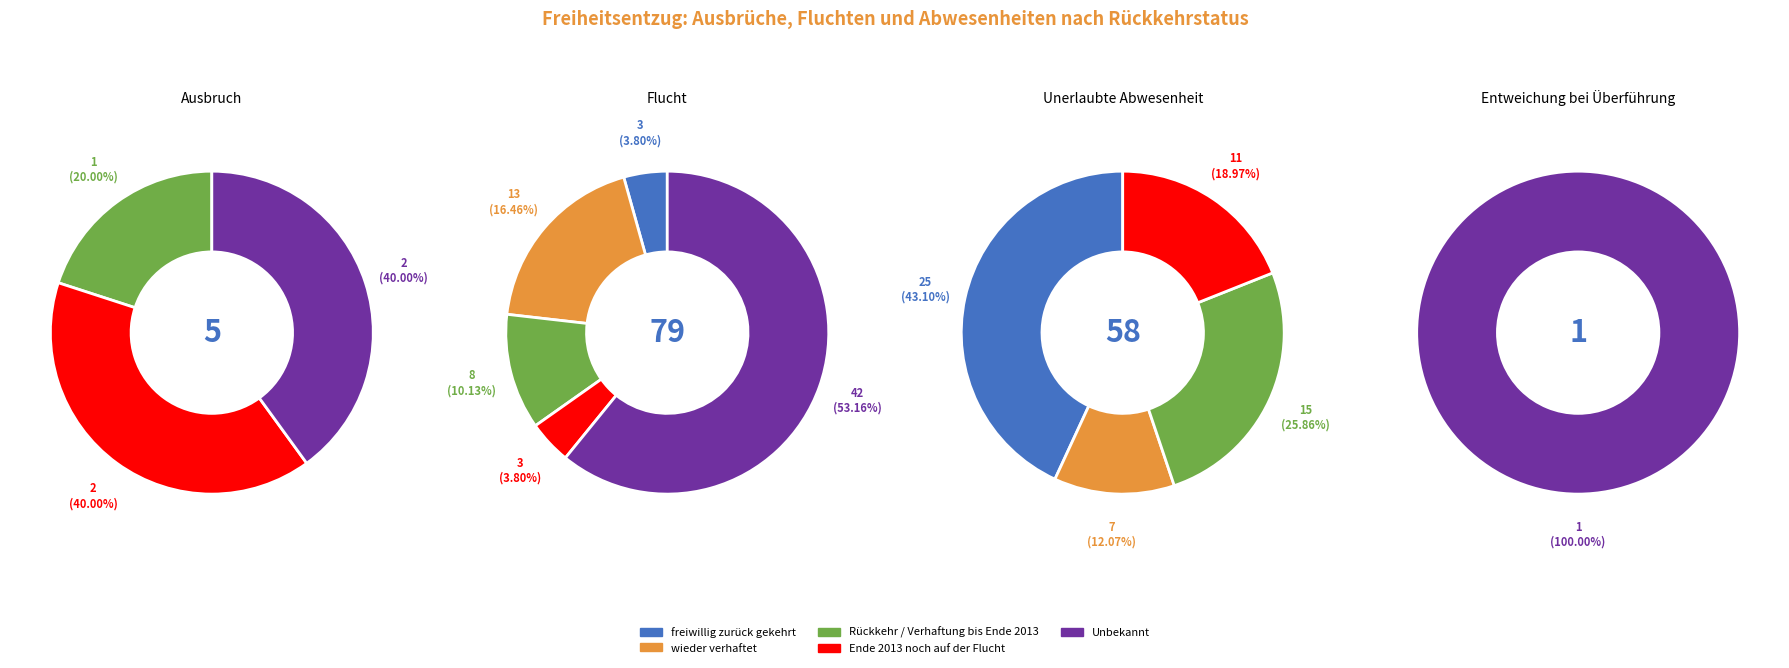

How many segments does this pie chart have?

4